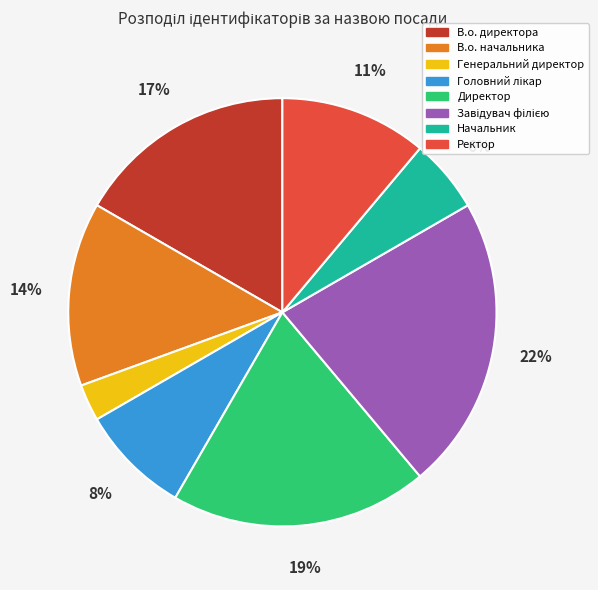

Does Генеральний директор represent more than half of the total?

No